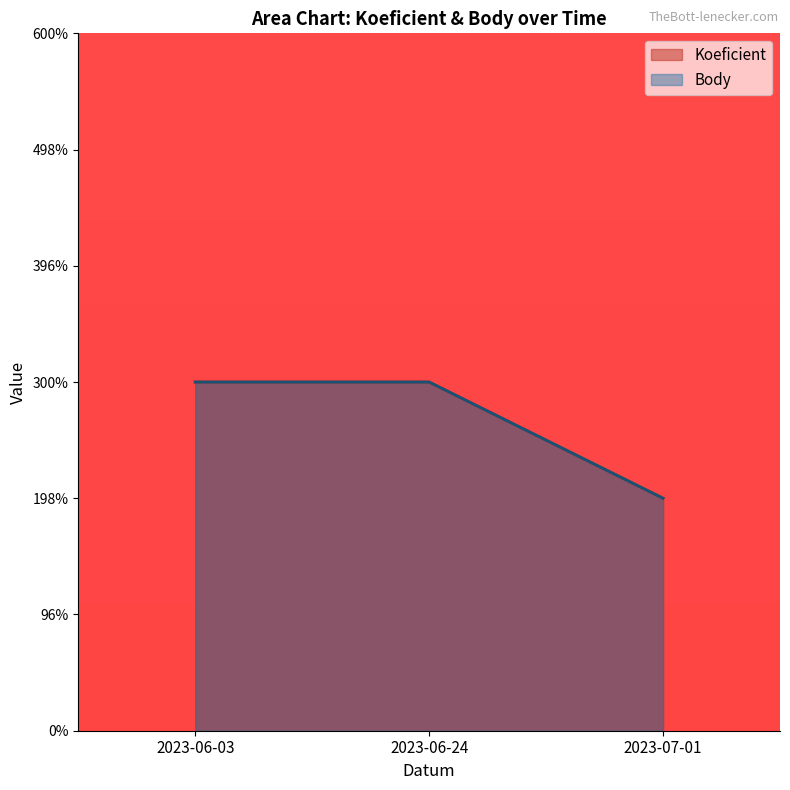

Is the value of Koeficient at 2023-07-01 greater than the value of Body at 2023-07-01?

No